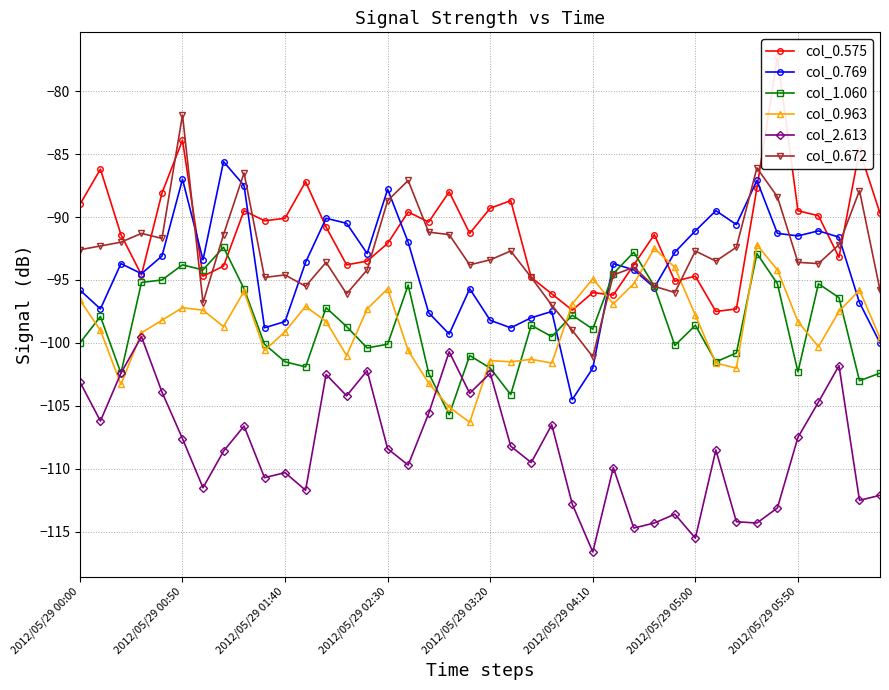

How many categories are shown in the chart?

40